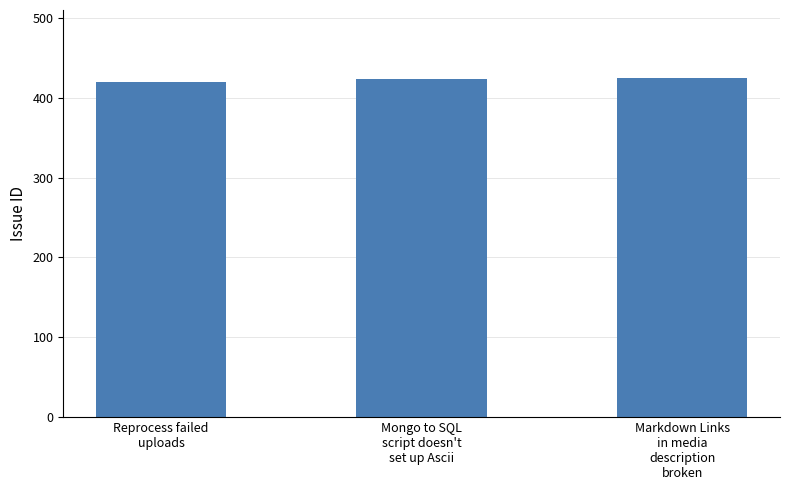

The value at Mongo to SQL
script doesn't
set up Ascii is 423. True or false?

True